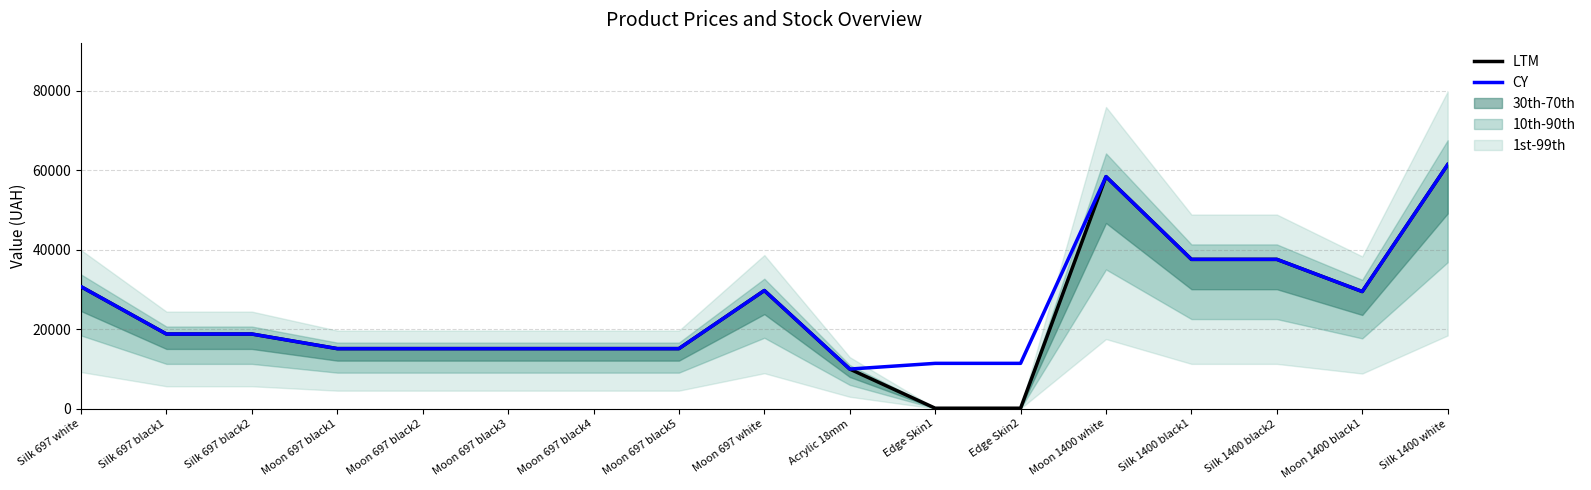

At which label is LTM closest to 30774?

Silk 697 white